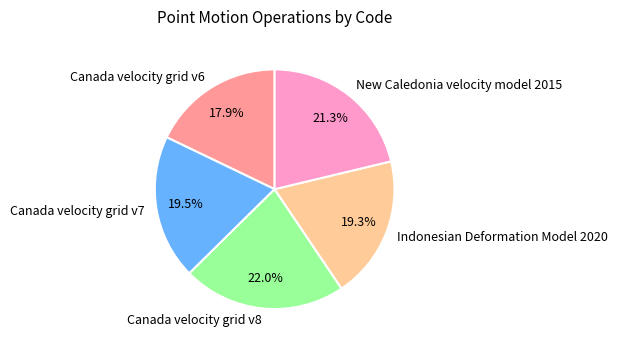

The Canada velocity grid v6 slice represents 11% of the pie. True or false?

False